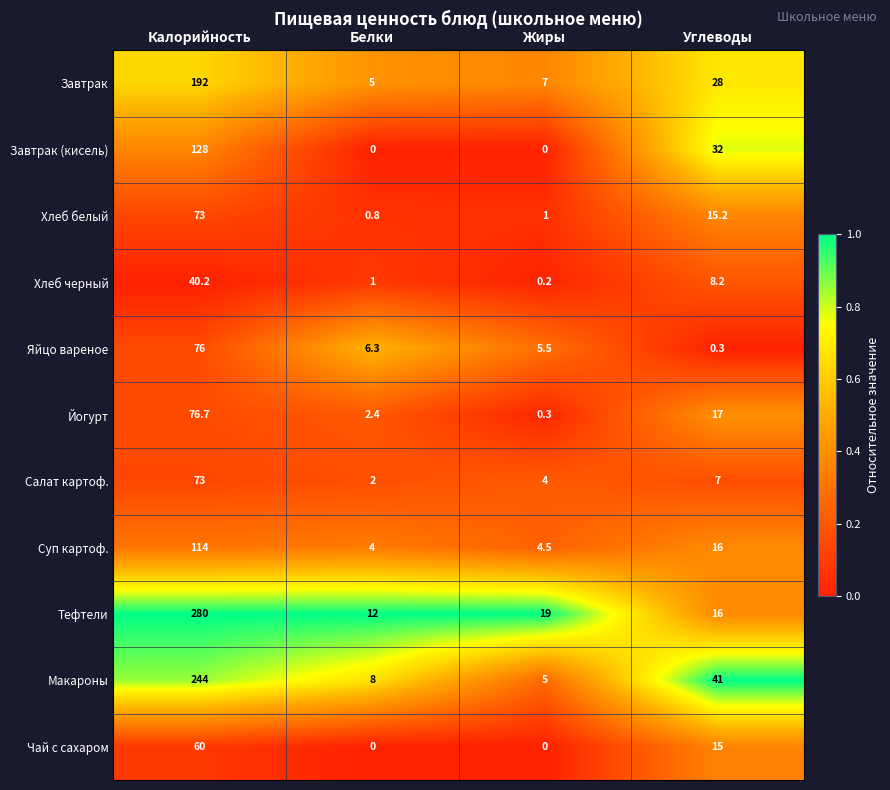

The Суп картоф. series shows 16.0 at Углеводы. True or false?

True